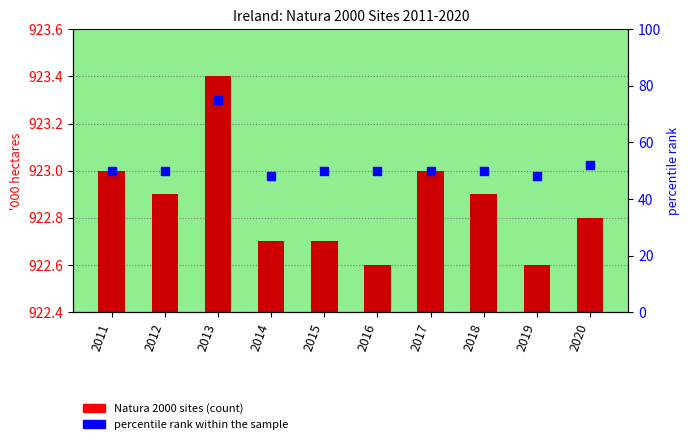

Which series contains the highest Y value?

Natura 2000 sites